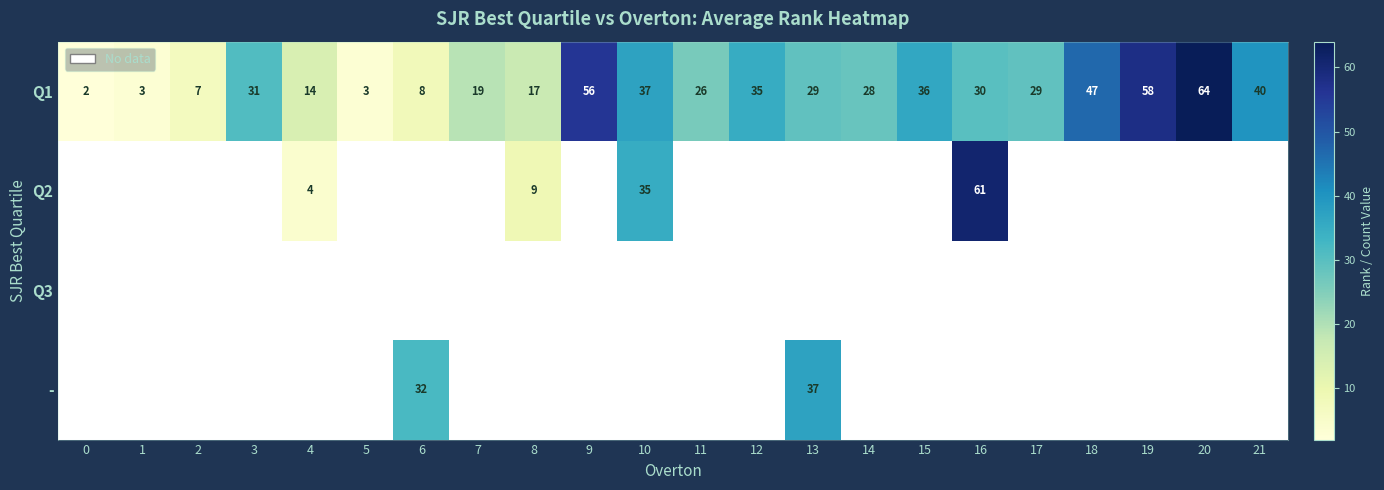

Is it true that Q1 equals 35 at 12?

True